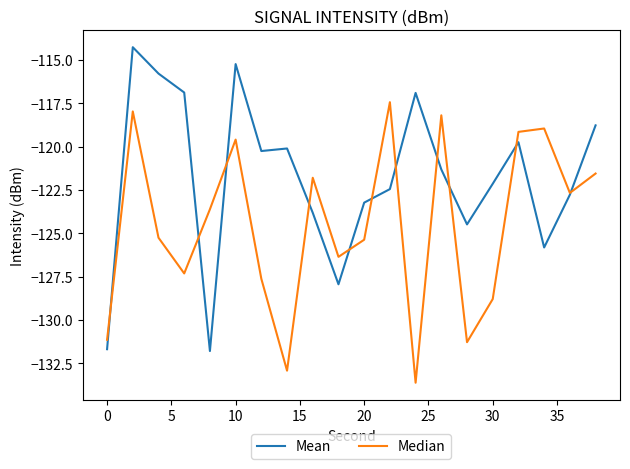

What is the sum of all Median values?

-2490.6